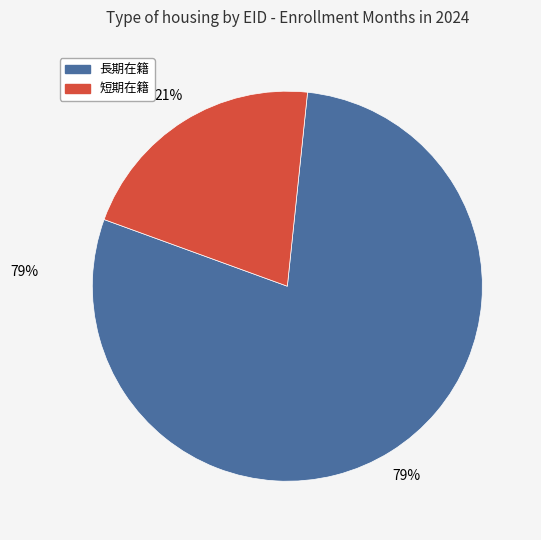

Is there a majority slice in this chart?

Yes